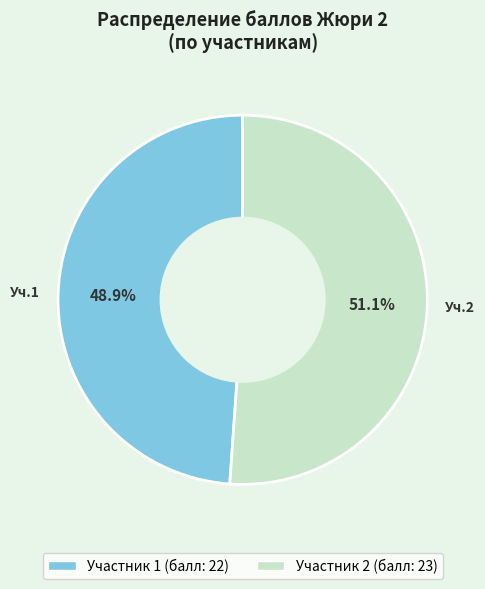

Does any single category account for the majority?

Yes